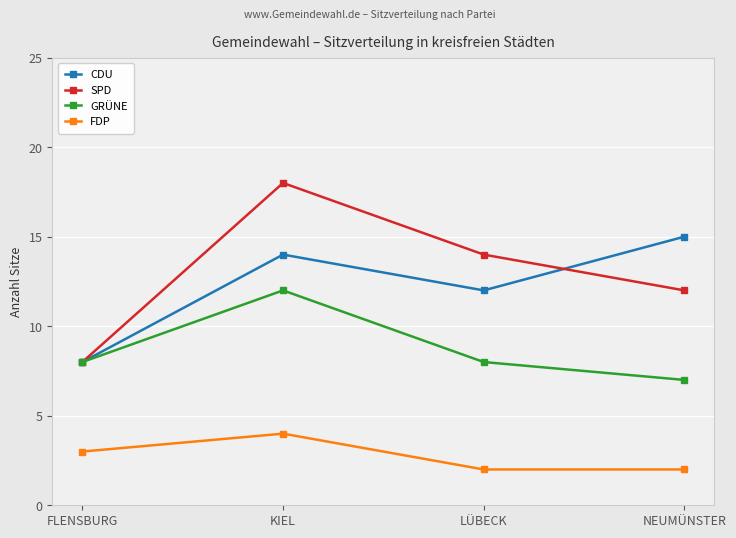

What is the difference between the maximum and minimum values in the GRÜNE series?

5